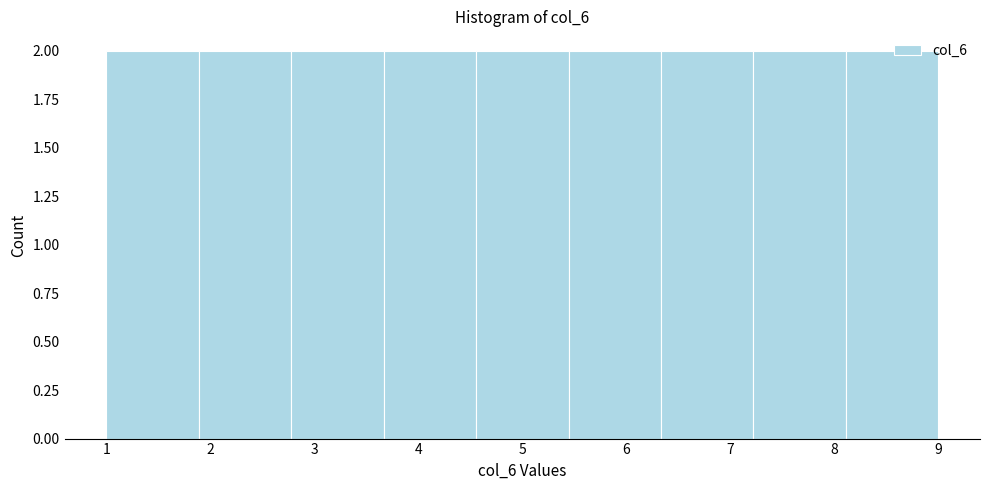

How tall is the bar that spans 3.7 to 4.6 on the x-axis? Neither the bar edges nor the heights are printed on the chart, so give them approximately, as read against the axes.

2